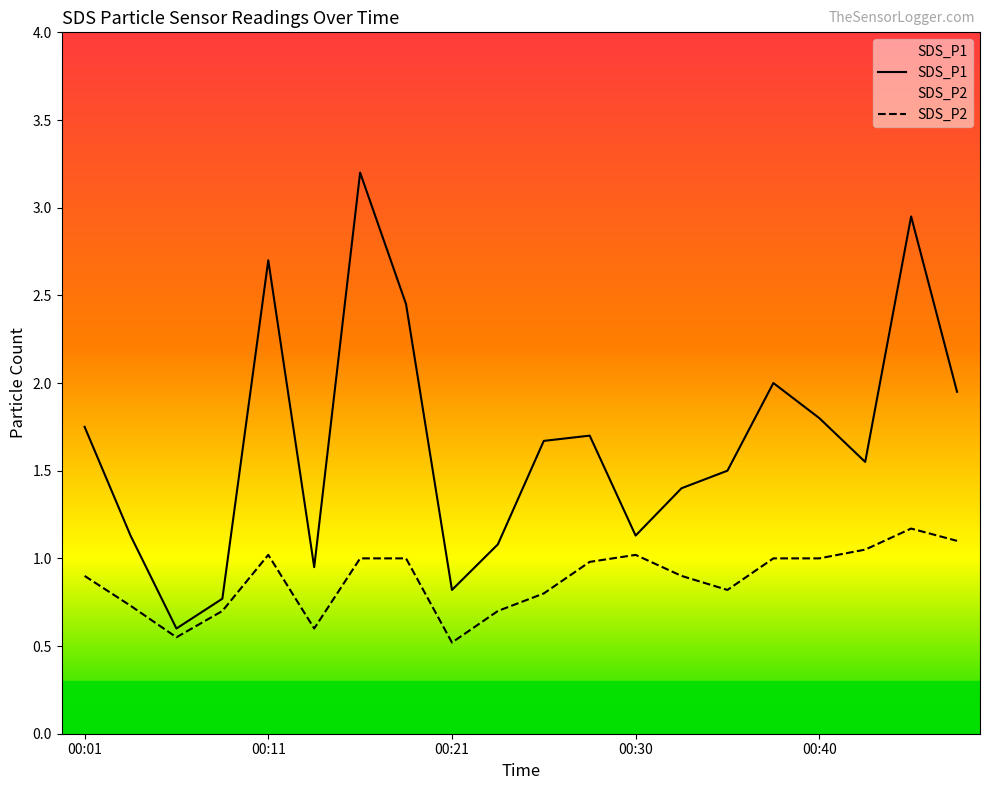

What is the difference between the maximum and minimum values in the SDS_P1 series?

2.6